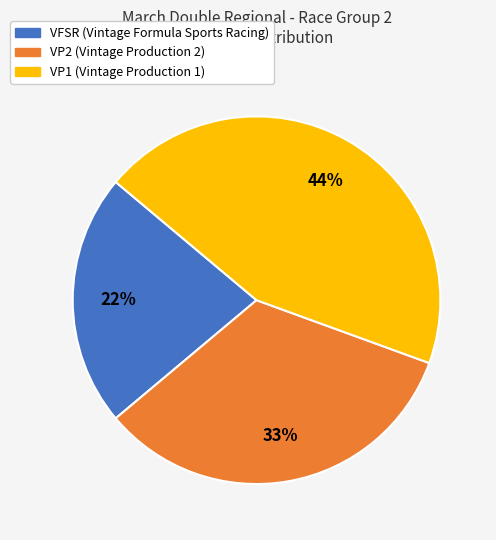

Is there a majority slice in this chart?

No